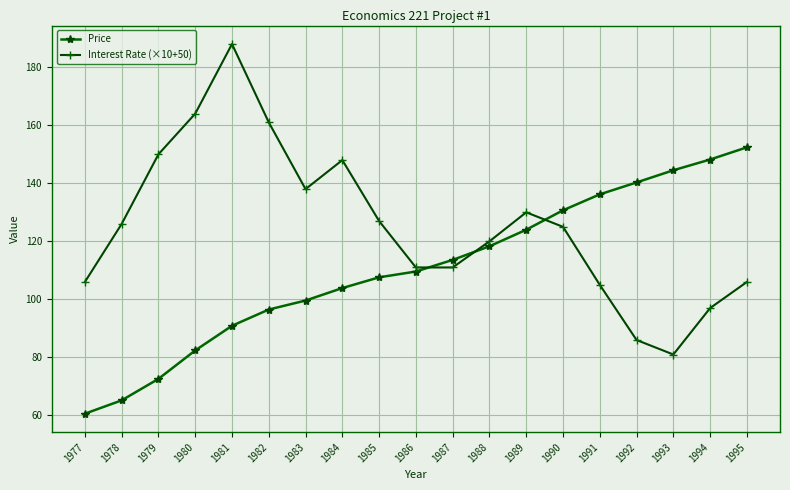

Which category has the lowest value in the Price series?

1977